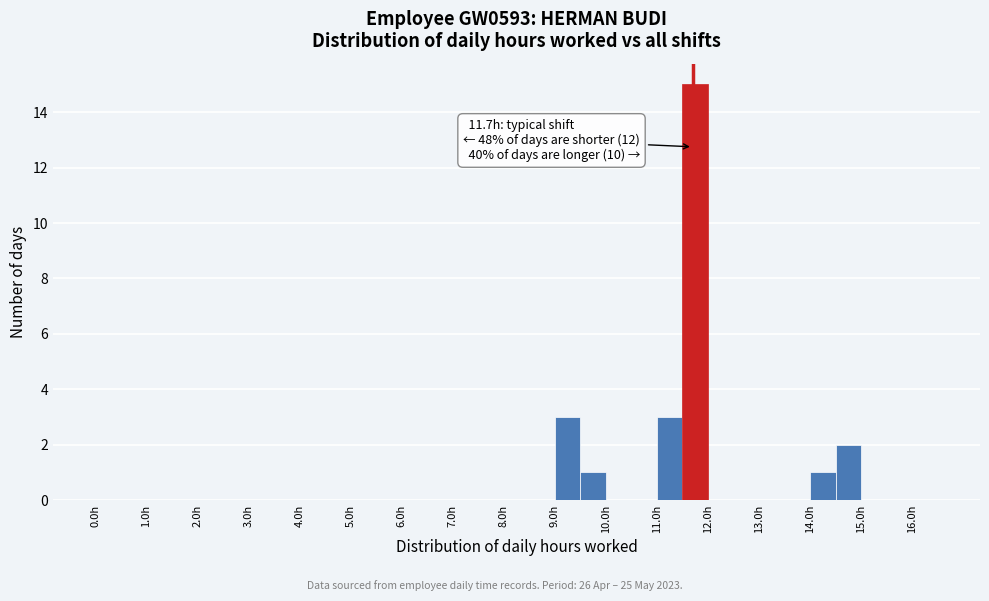

Which range on the x-axis has the tallest bar?

11.5 to 12.0